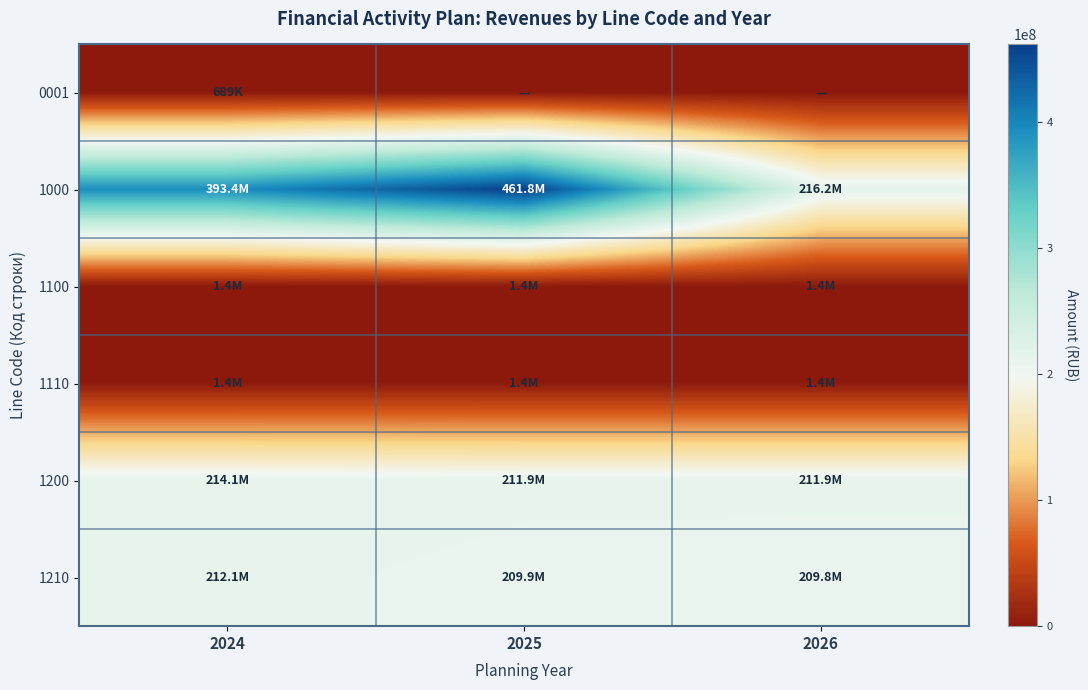

At which category is the sum across all series the highest?

2025